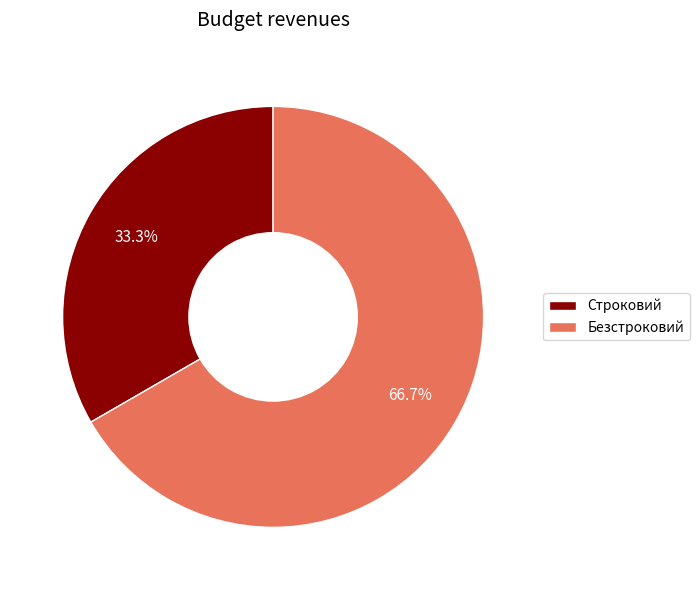

True or false: Строковий accounts for 33% of the total.

True